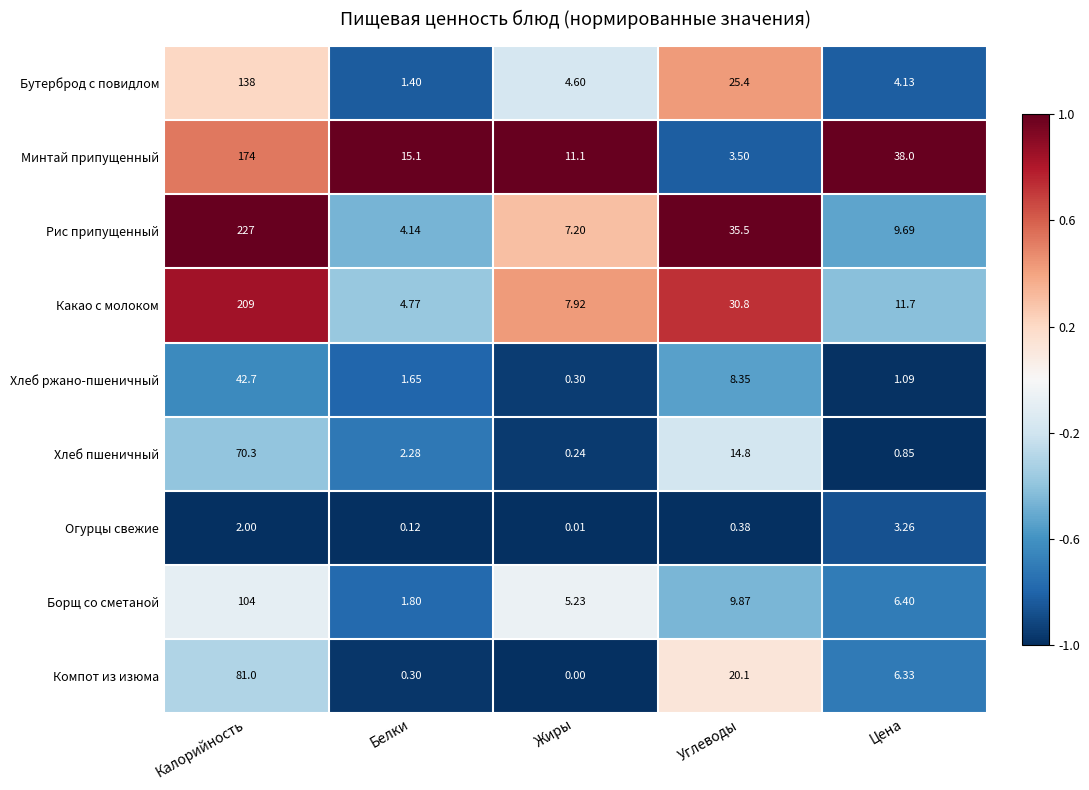

How many categories are shown in the chart?

5